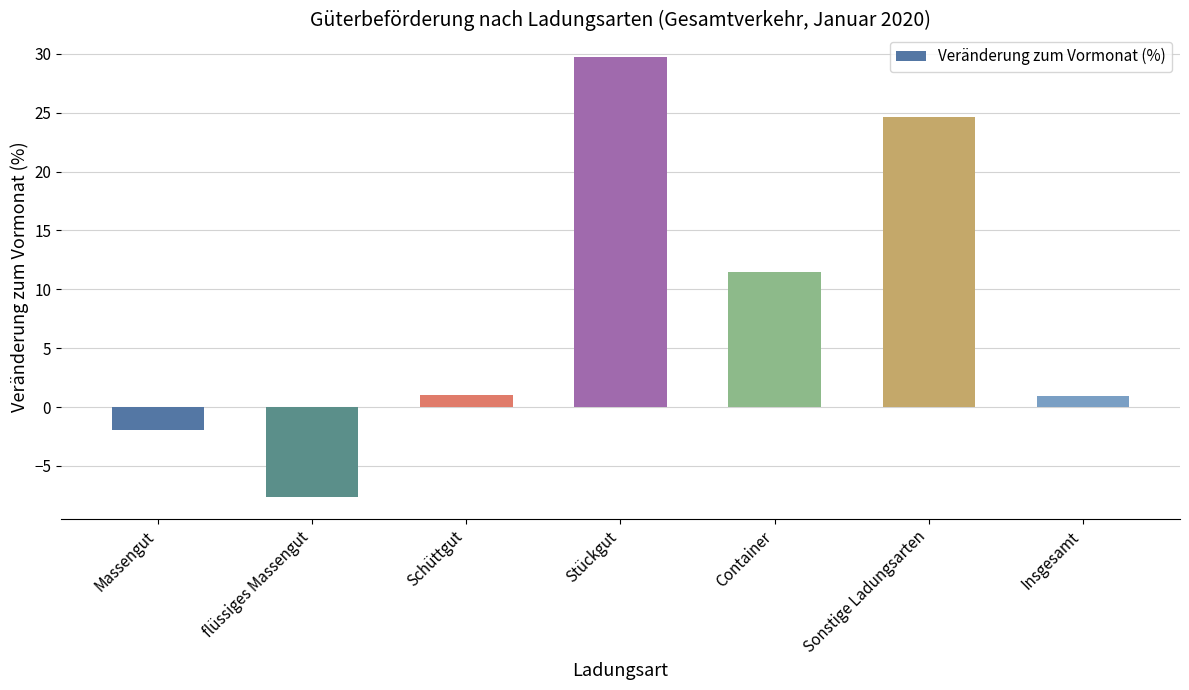

What is the difference between the values at Schüttgut and Stückgut?

28.8